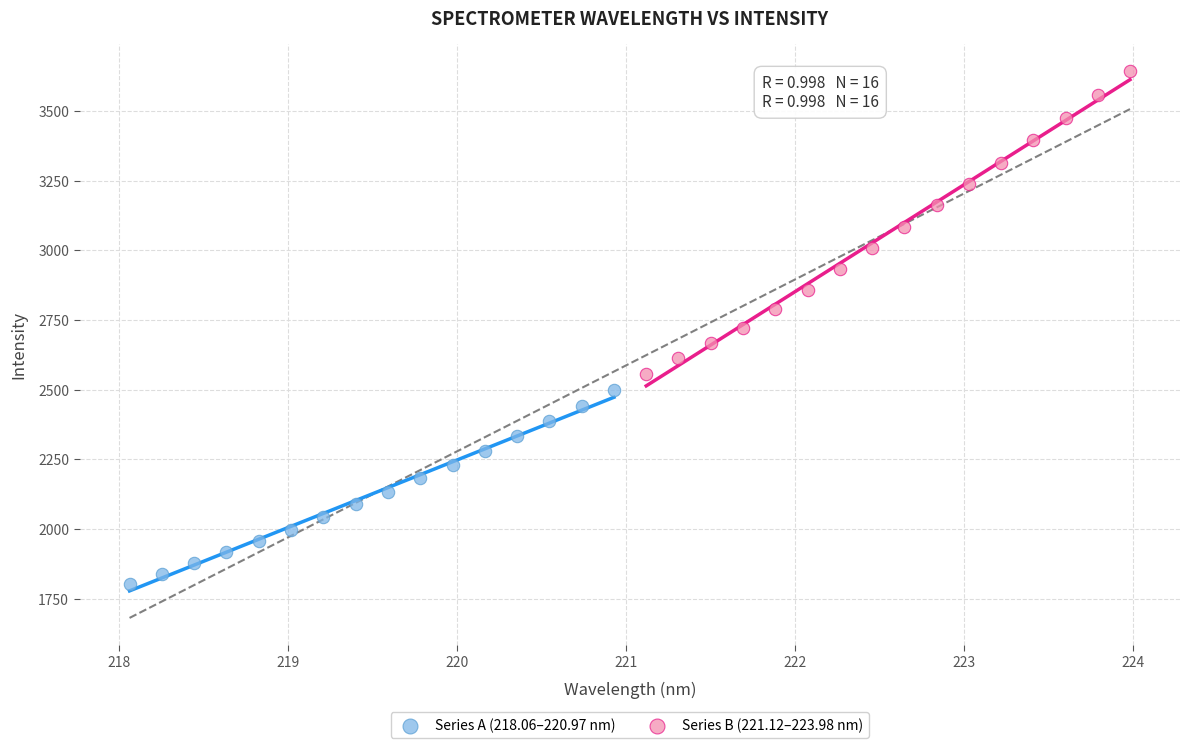

Which series has the widest spread of Y values?

Series B (221.12–223.98 nm)